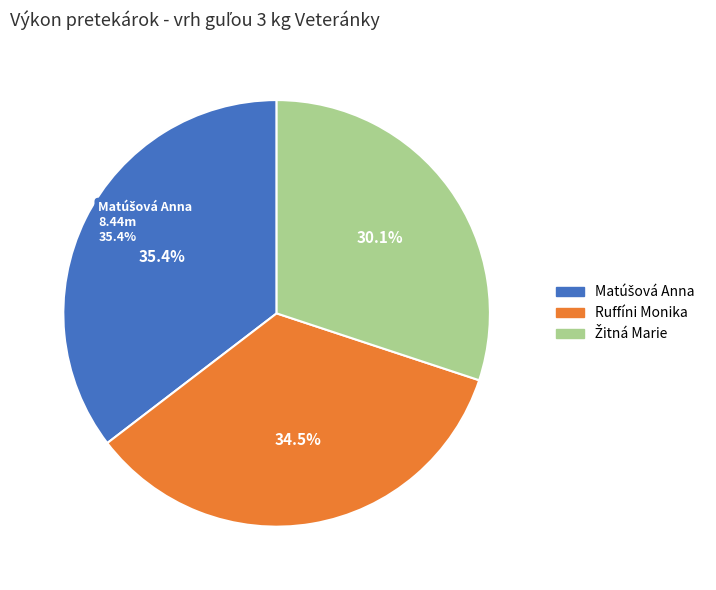

Which has a higher value, Matúšová Anna or Ruffíni Monika?

Matúšová Anna